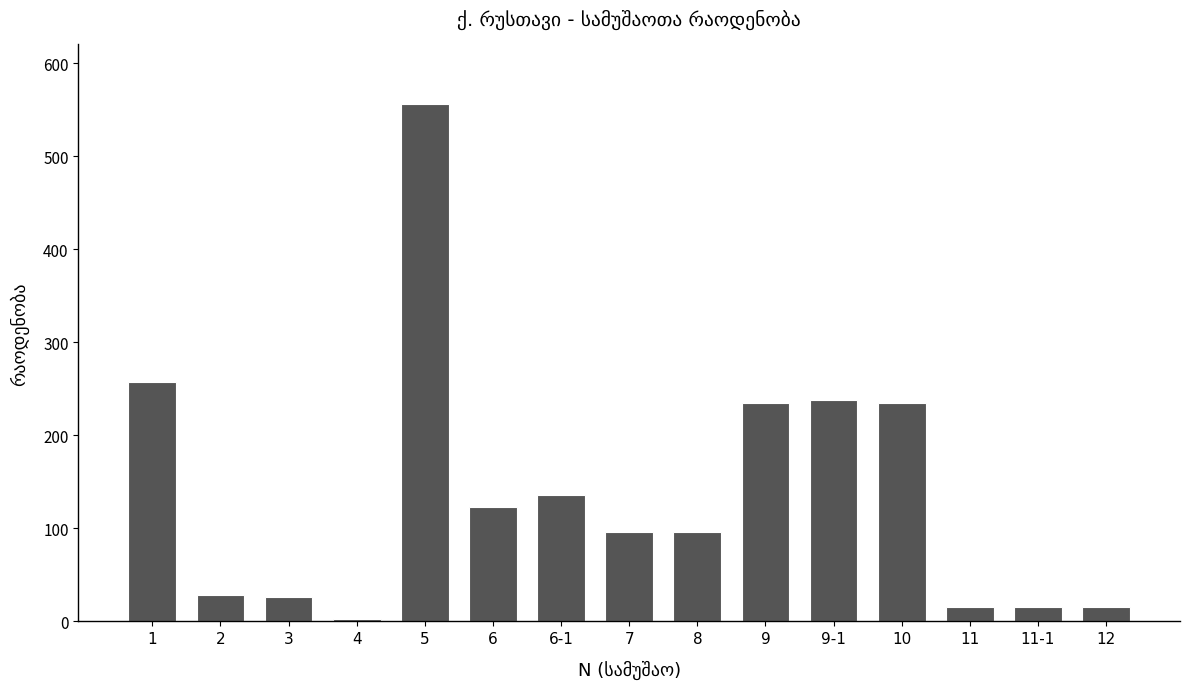

What is the label of the 11th bar from the right?

5